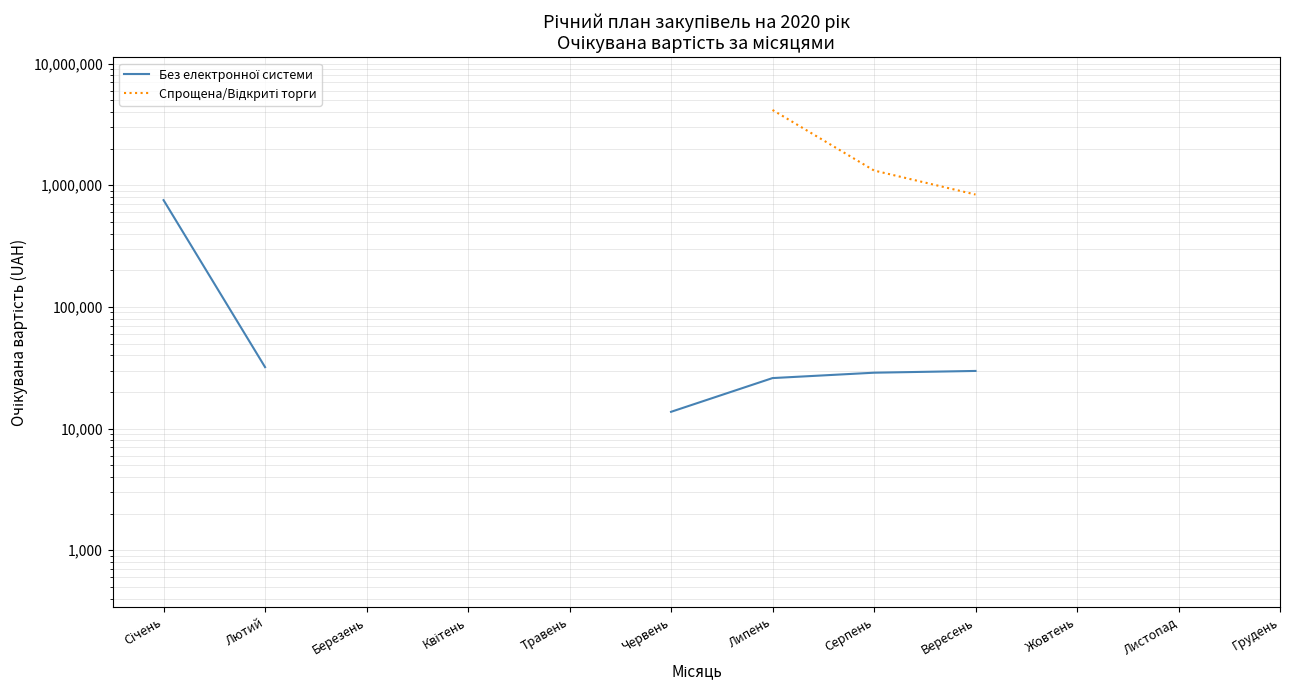

Rank the series by their maximum value, from lowest to highest.

Без електронної системи, Спрощена/Відкриті торги